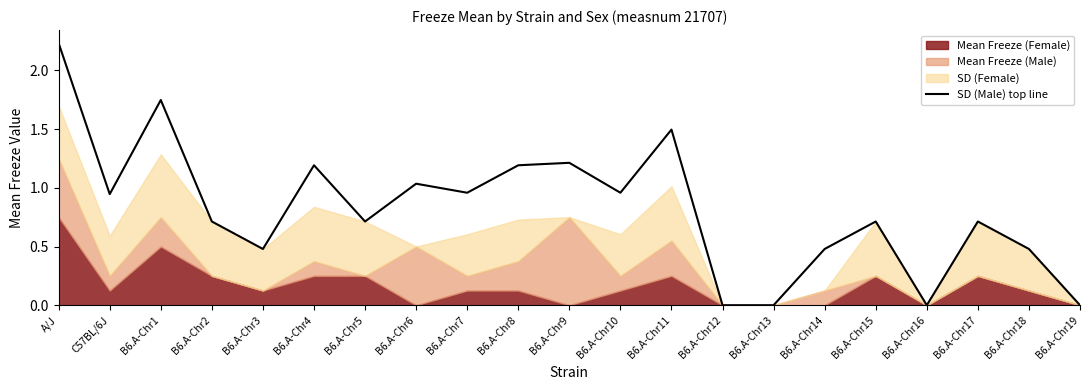

What is the average value?

0.8